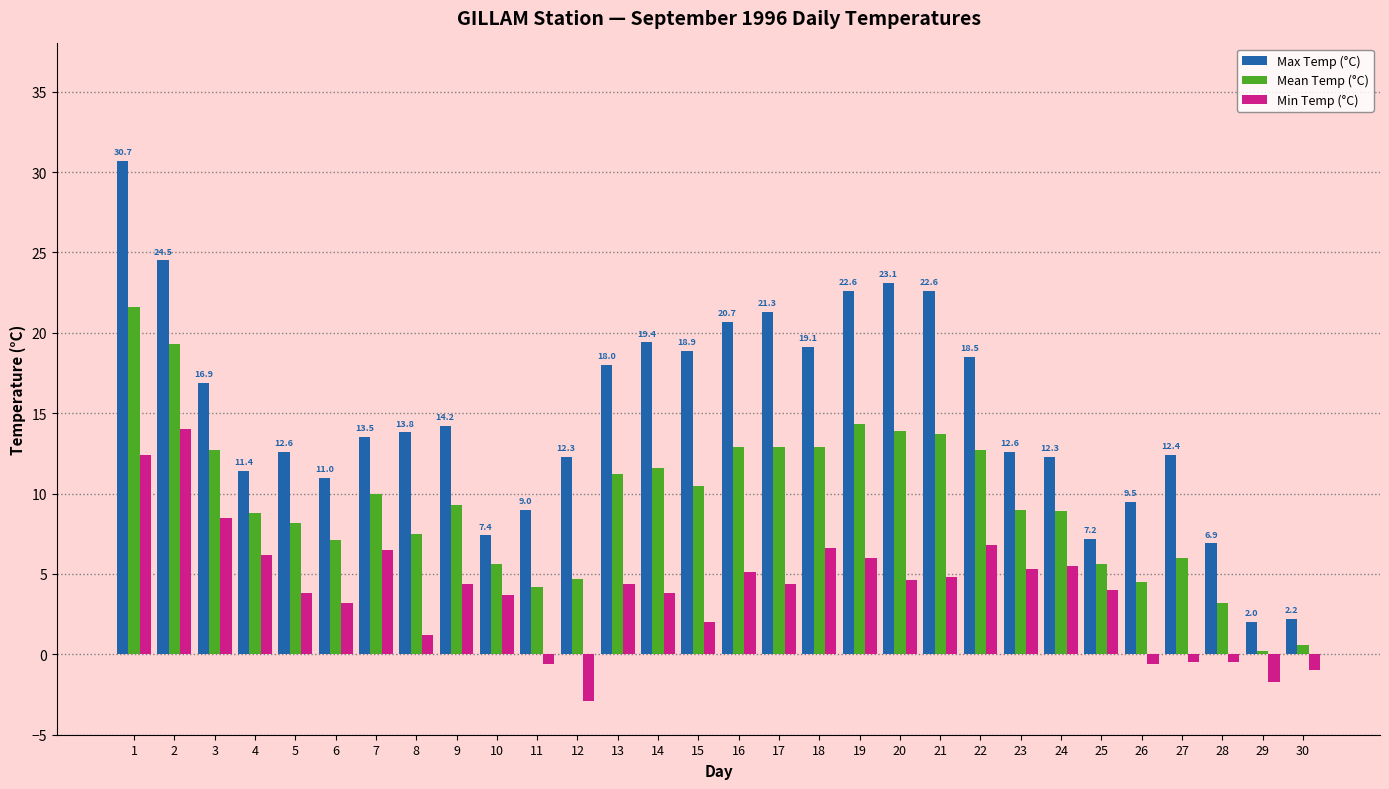

At 5, list the series in order from smallest to largest.

Min Temp (°C), Mean Temp (°C), Max Temp (°C)